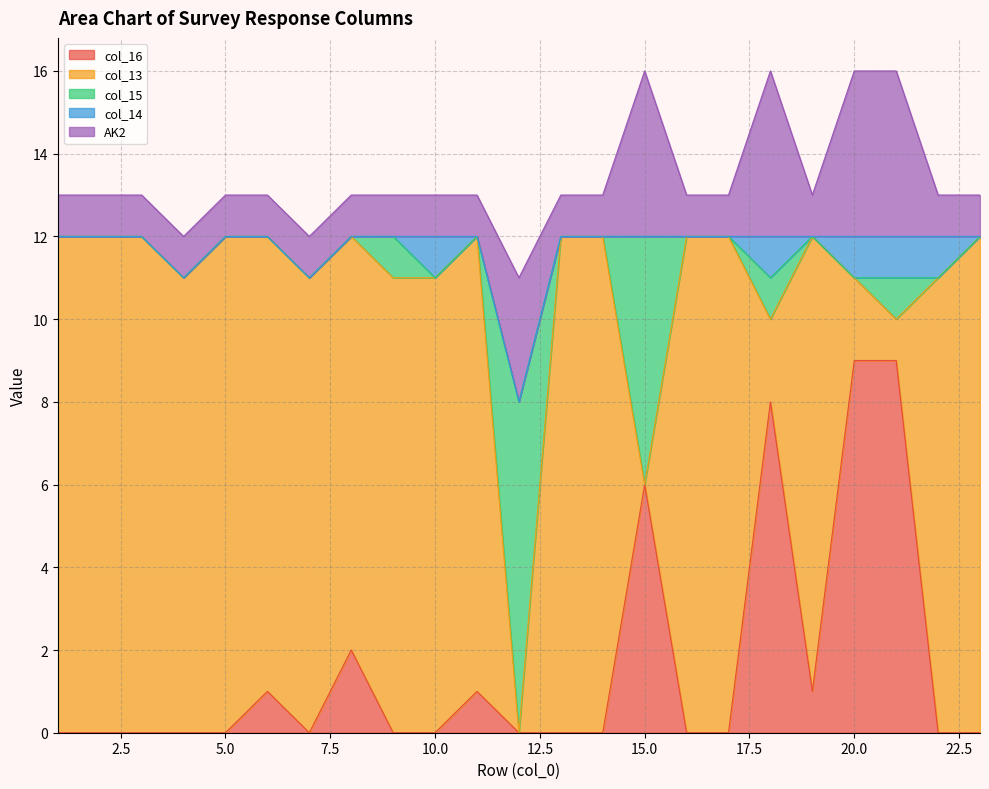

What is the total value across all series at 2?

13